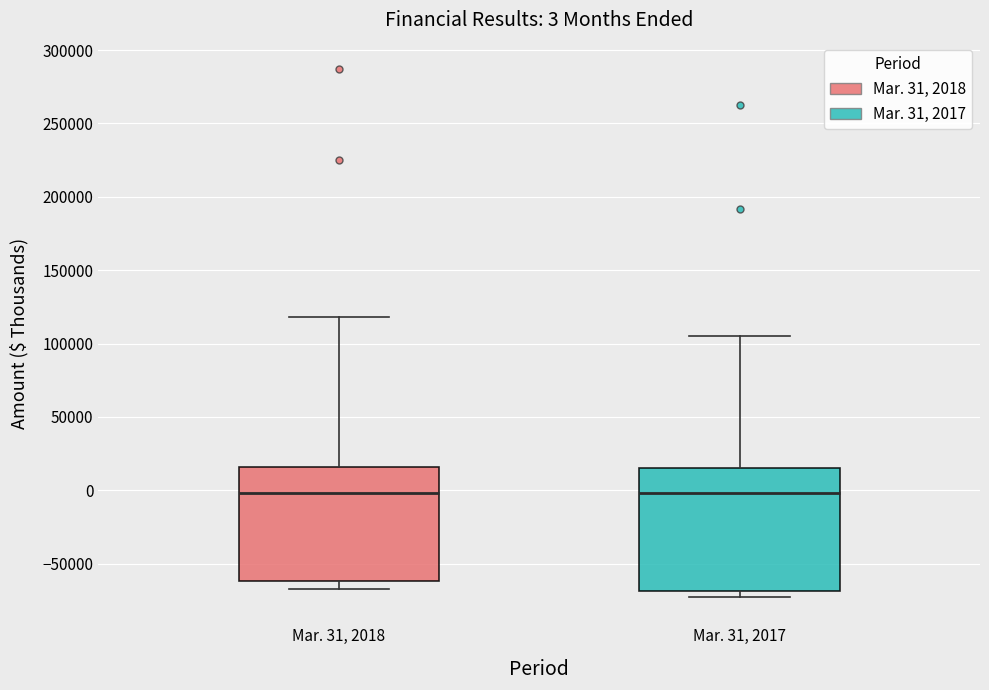

Which box is the tallest, from its lower edge to its upper edge?

Mar. 31, 2017